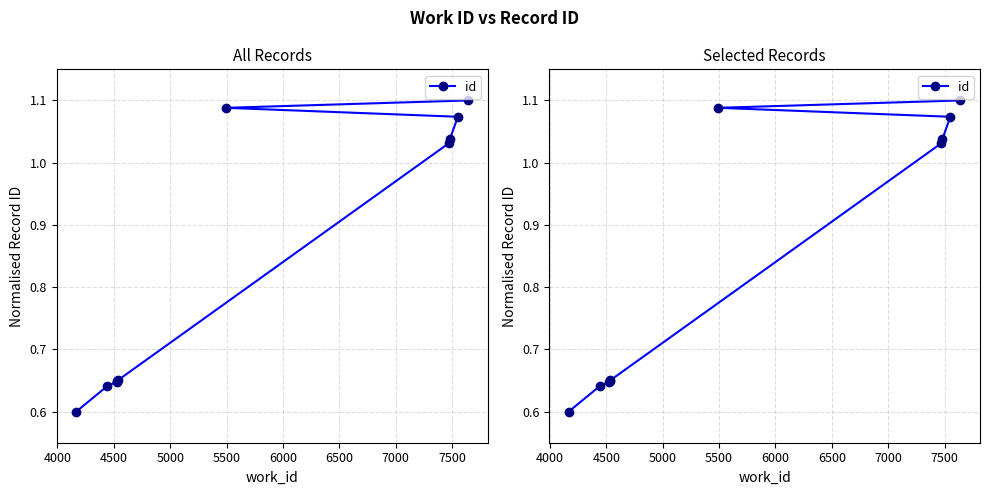

What is the difference between the maximum and minimum values?

0.5